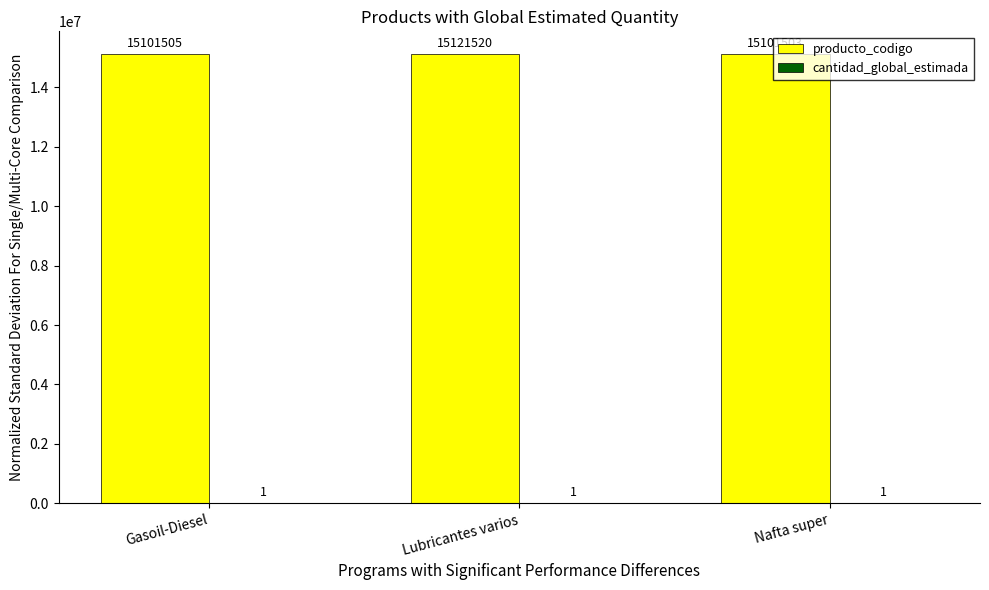

What is the approximate value of producto_codigo at Nafta super?

15101503